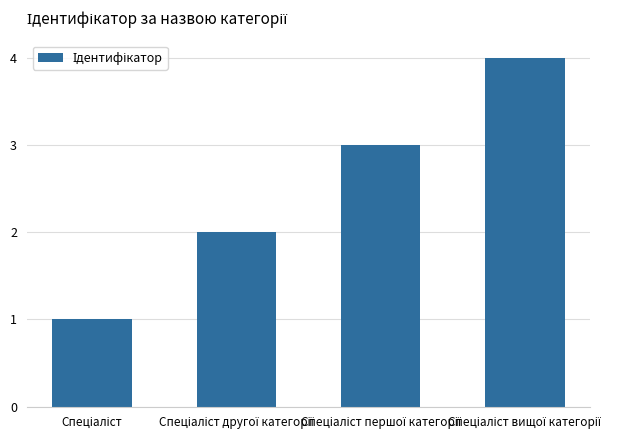

What is the maximum value shown in the chart?

4